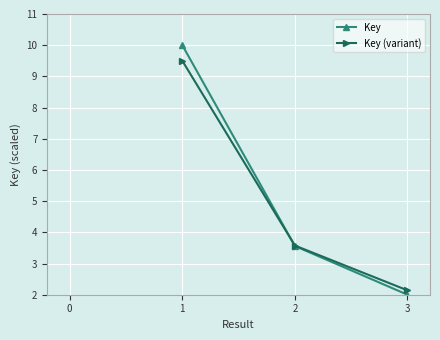

Read the Key (variant) value at 1.

9.5